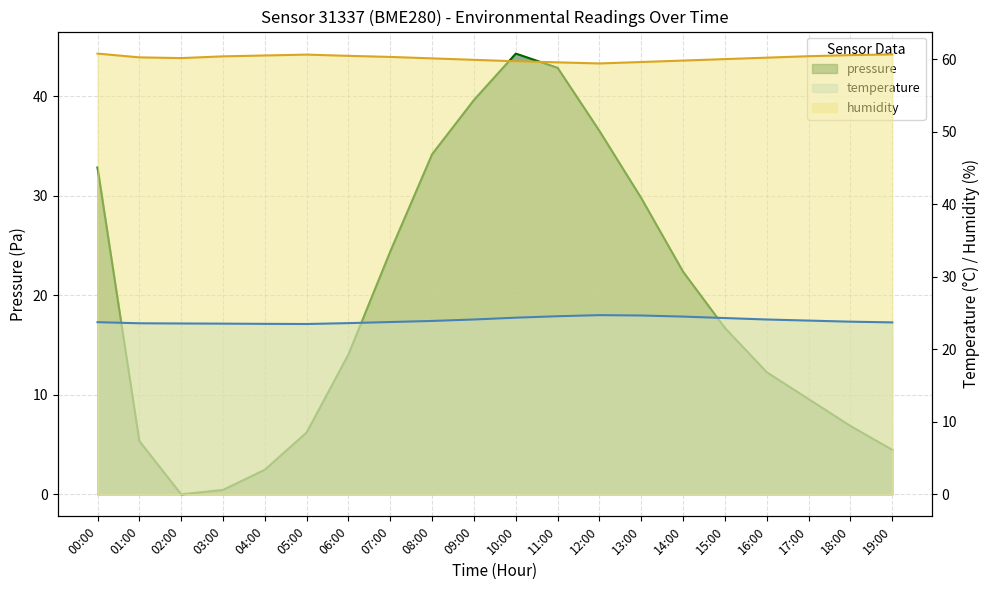

What is the difference between the second highest and minimum values in the temperature series?

1.2